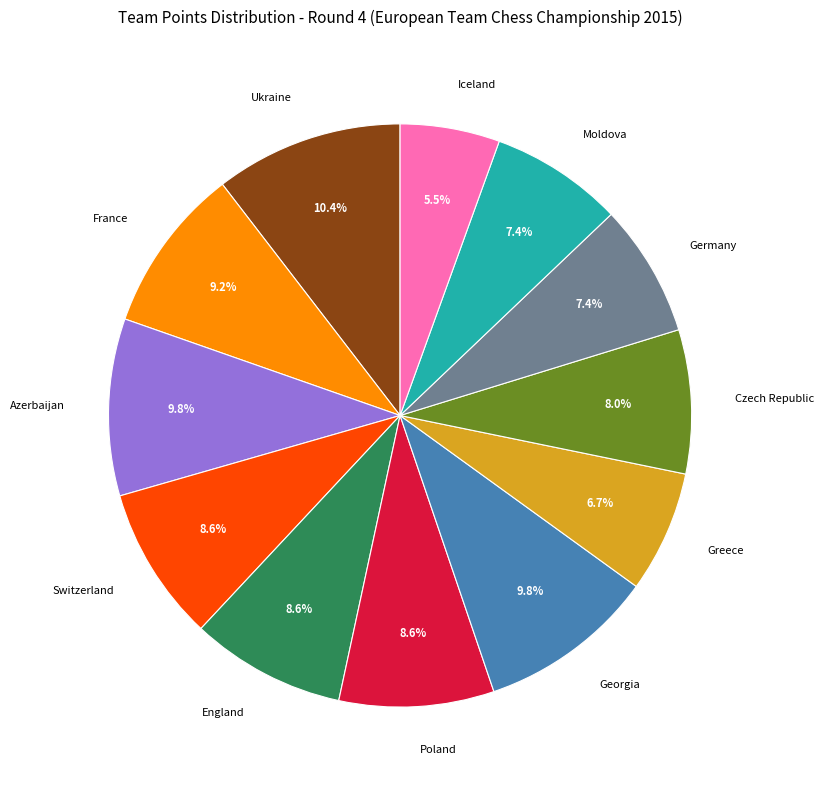

What is the largest slice in the pie chart?

Ukraine